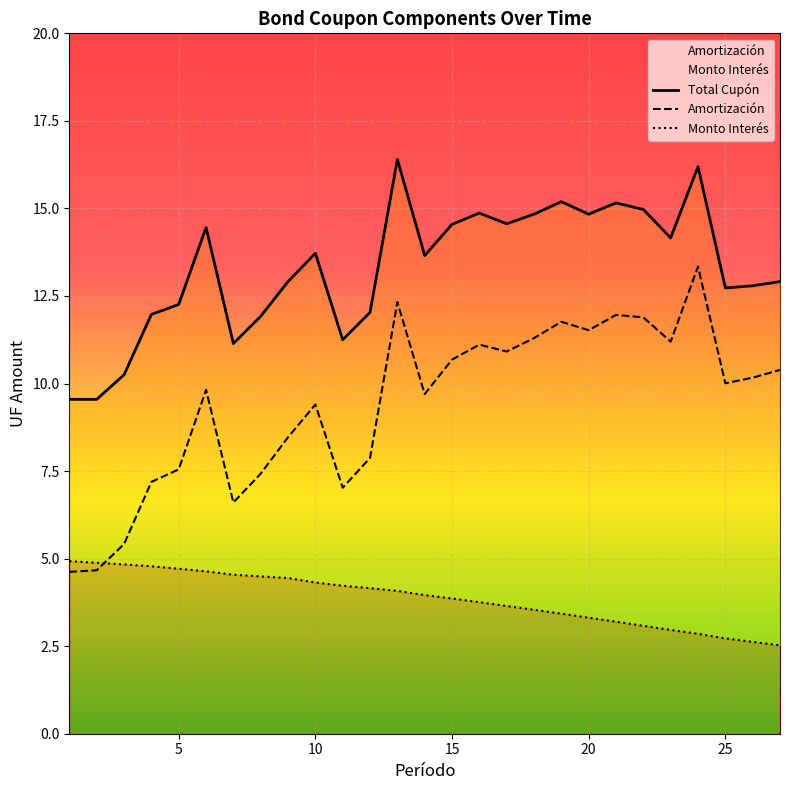

Which category has the highest value in the Amortización series?

24